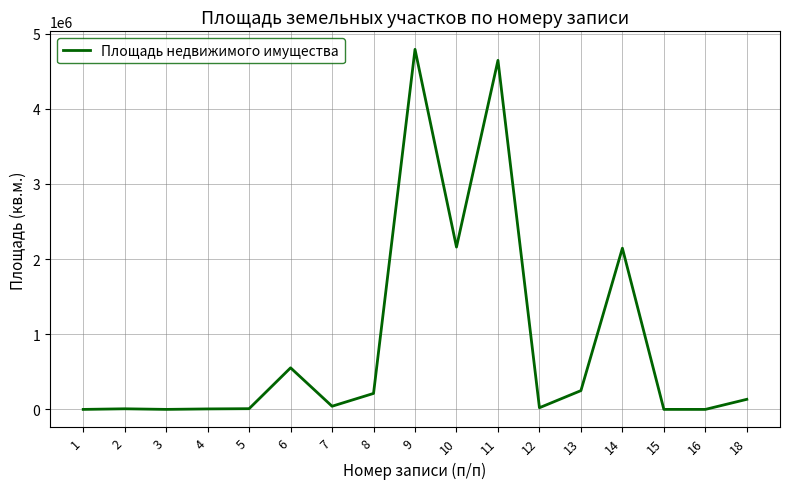

At which category does the chart reach its peak across all series?

9